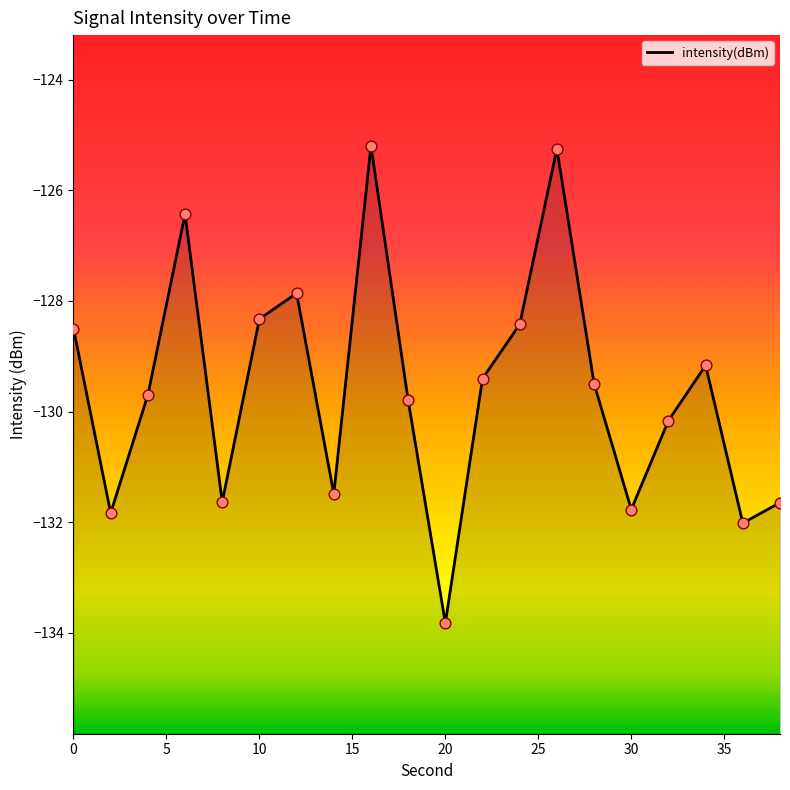

Which has a higher value, 26 or 2?

26